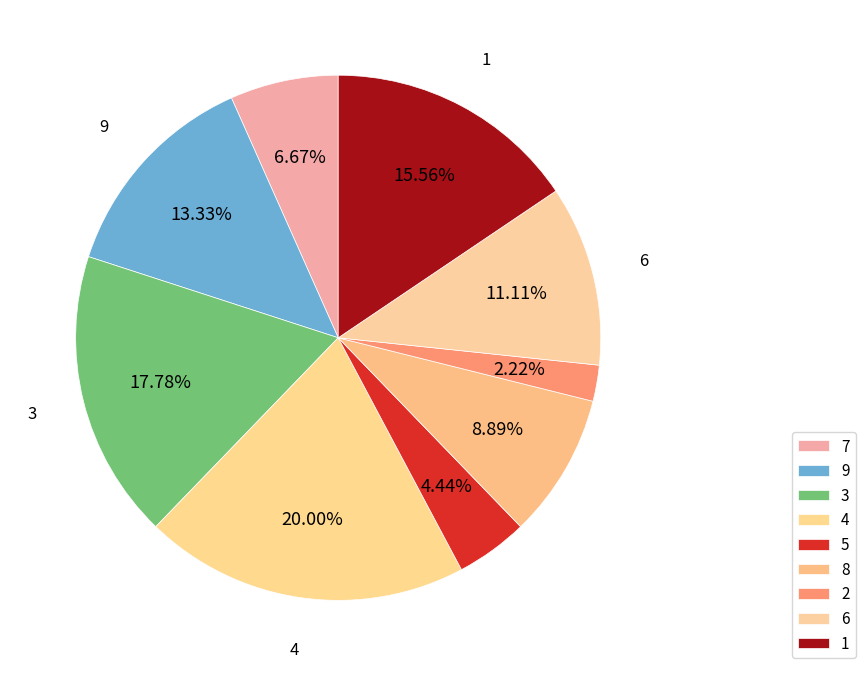

Which slice is the largest?

4